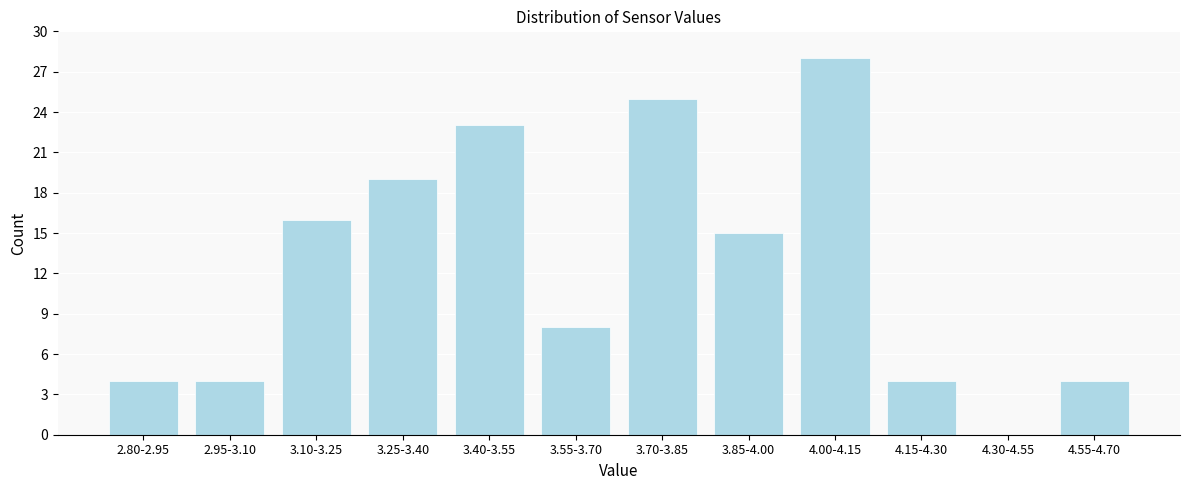

Reading left to right, extract all data points from this chart.

2.80-2.95=4	2.95-3.10=4	3.10-3.25=16	3.25-3.40=19	3.40-3.55=23	3.55-3.70=8	3.70-3.85=25	3.85-4.00=15	4.00-4.15=28	4.15-4.30=4	4.30-4.55=0	4.55-4.70=4